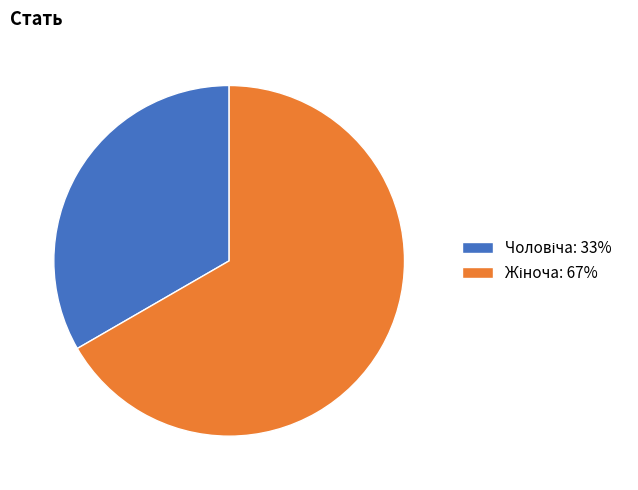

How many slices are in this pie chart?

2